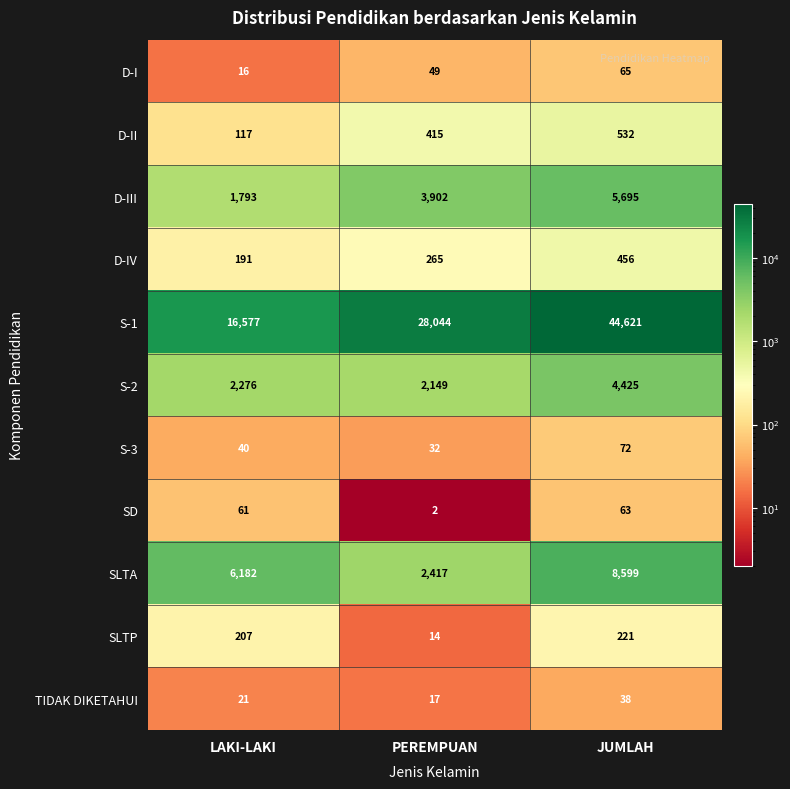

What is the greatest value displayed?

44621